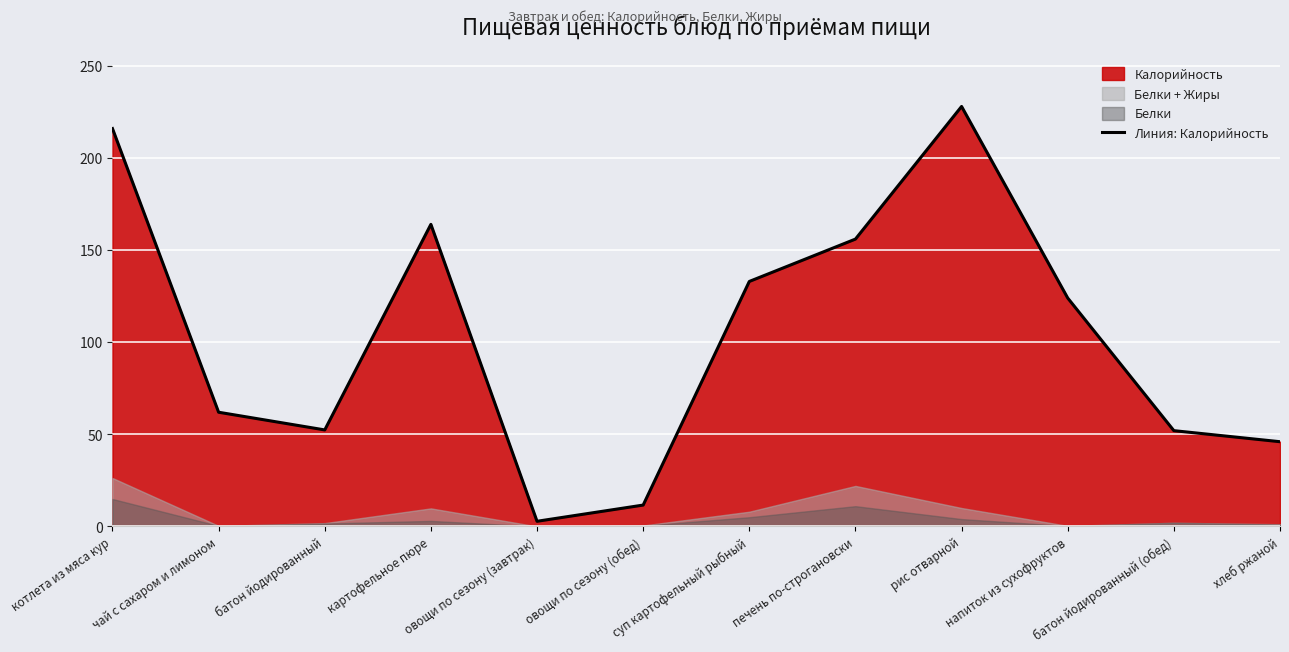

Where is the data nearest to the value 115?

напиток из сухофруктов